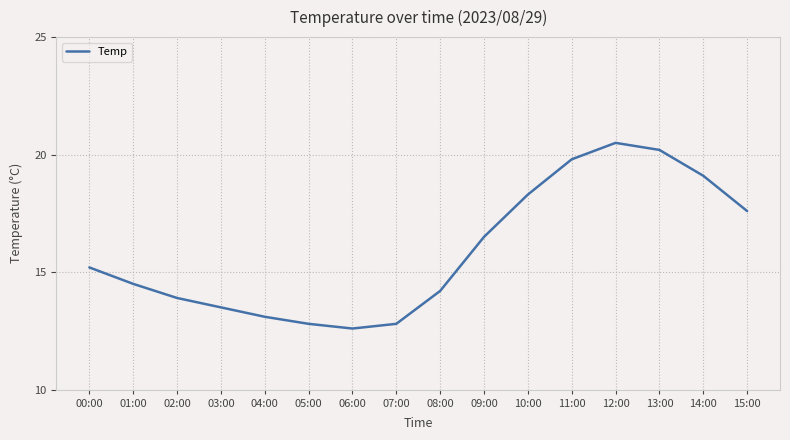

What is the difference between the values at 08:00 and 01:00?

0.3